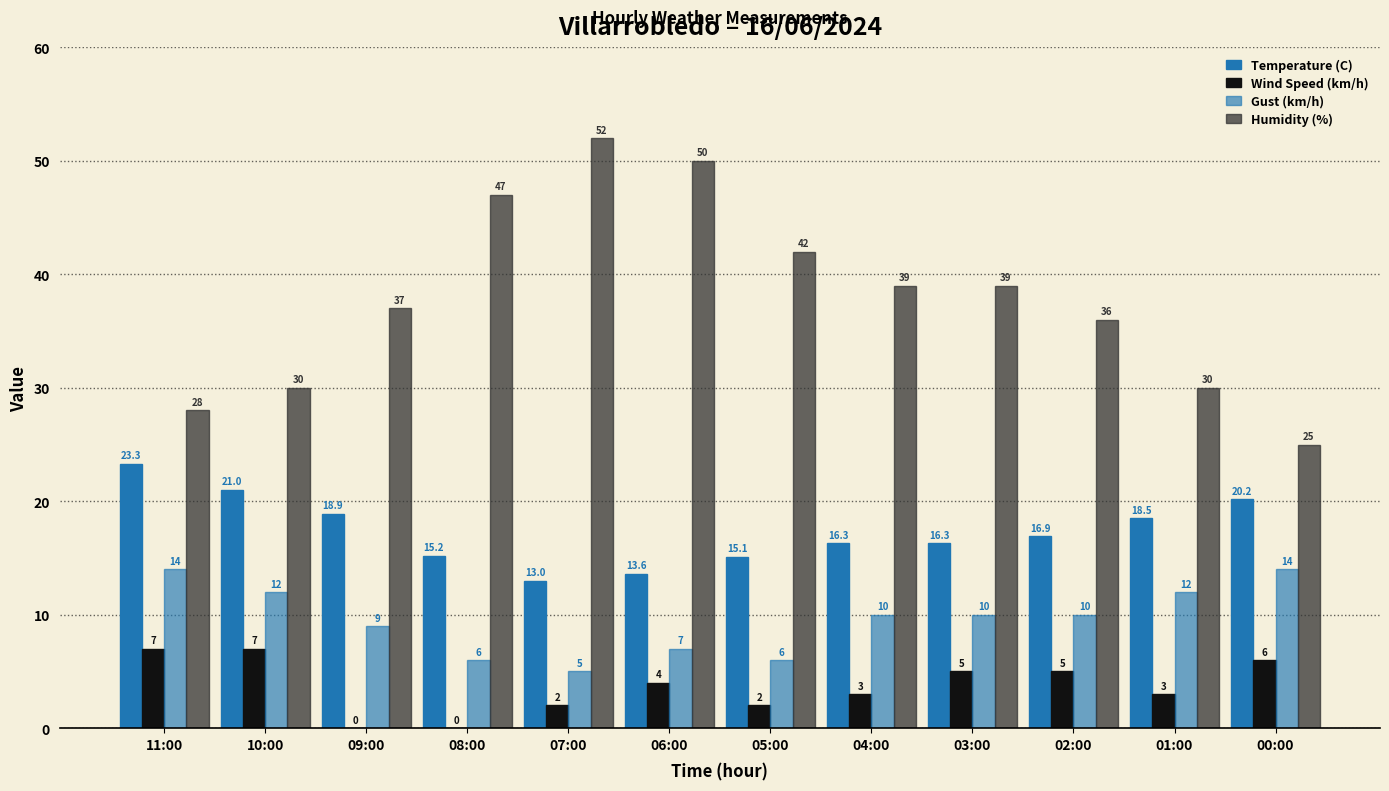

Are the bars horizontal?

No